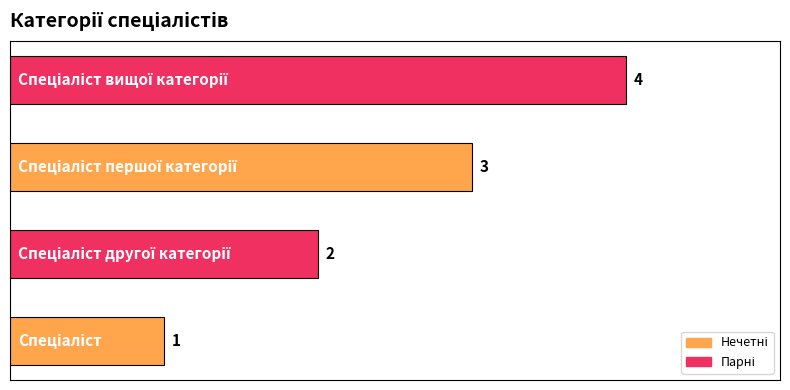

Count the values in the range 2 to 4.

3